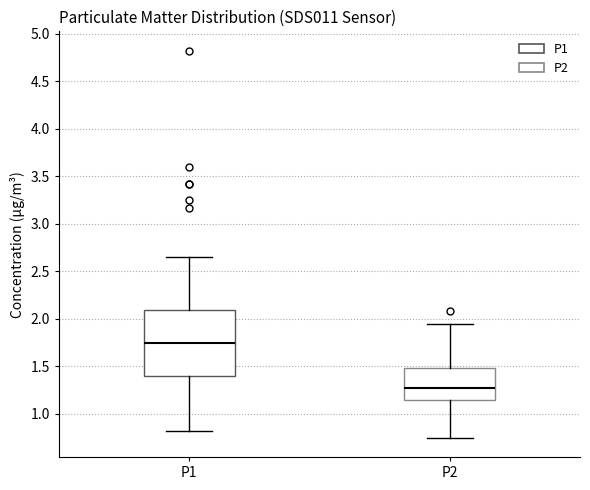

Reading left to right, read every box against the y-axis: the position of its median line, the range the box covers, and the ends of its whiskers. The values are not printed on the chart, so give them approximately, as read against the axis.

P1: median 1.75, box 1.40 to 2.10, whiskers 0.80 to 2.65
P2: median 1.30, box 1.15 to 1.50, whiskers 0.75 to 1.95